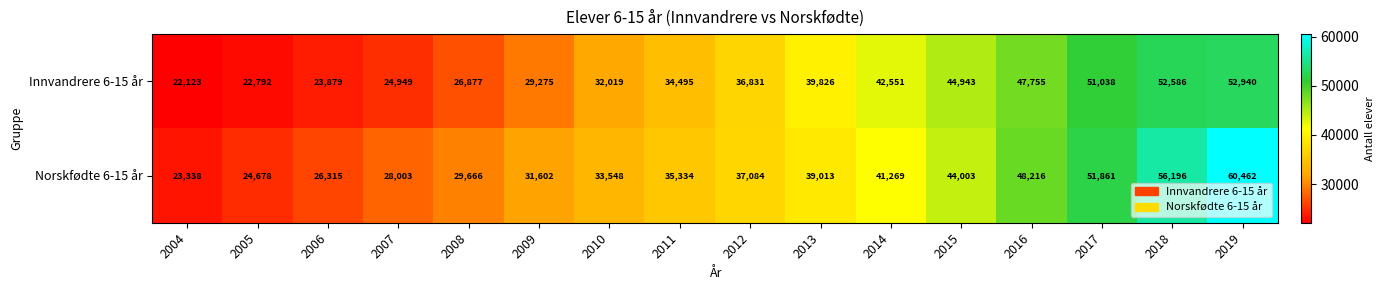

What is the minimum value shown in the chart?

22123